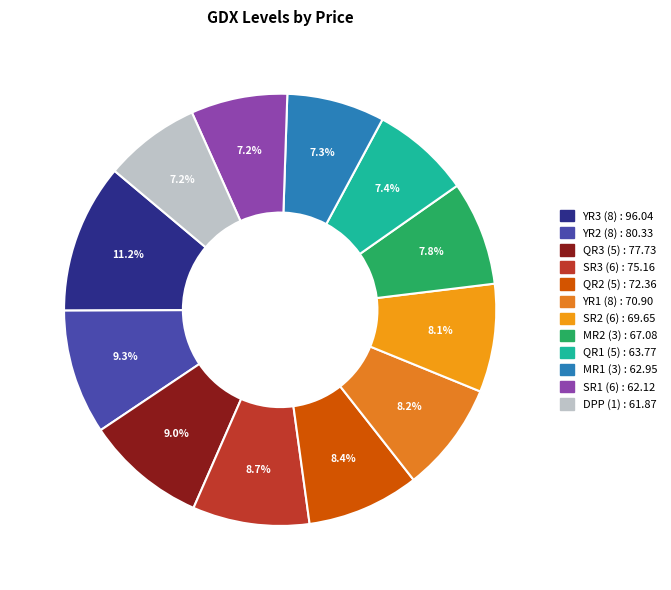

Count the number of slices in the pie.

12